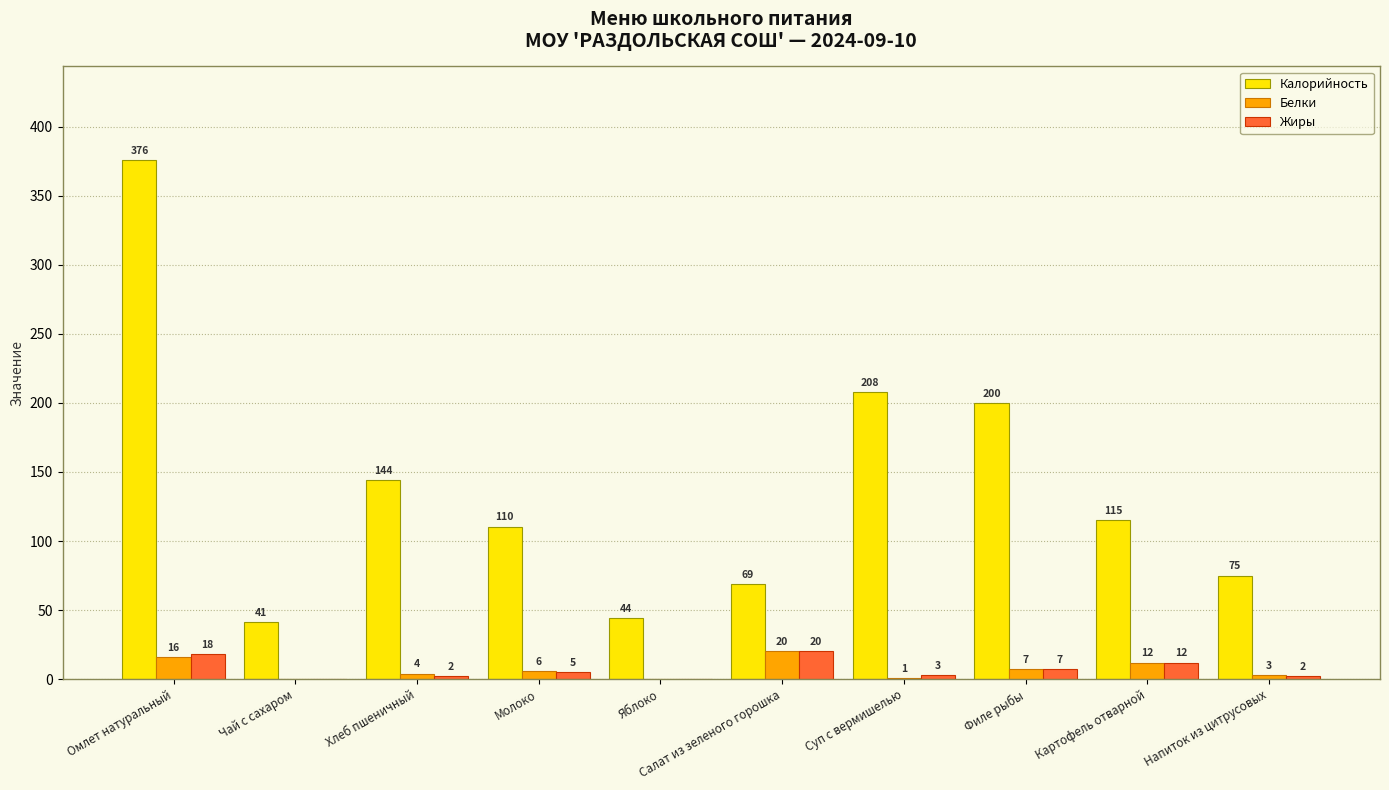

Is it true that Белки equals 4.0 at Хлеб пшеничный?

True